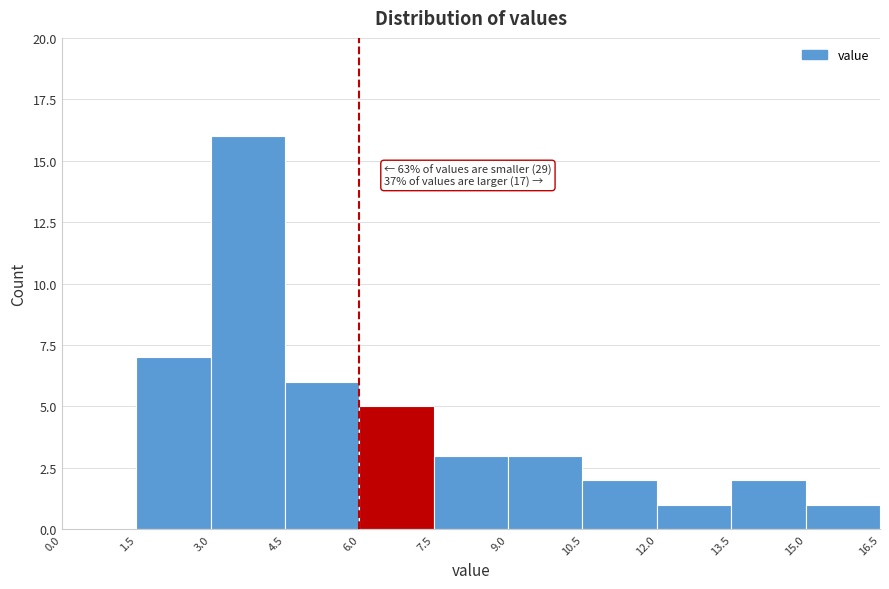

Over which range of the x-axis is the bar tallest?

3.0 to 4.5